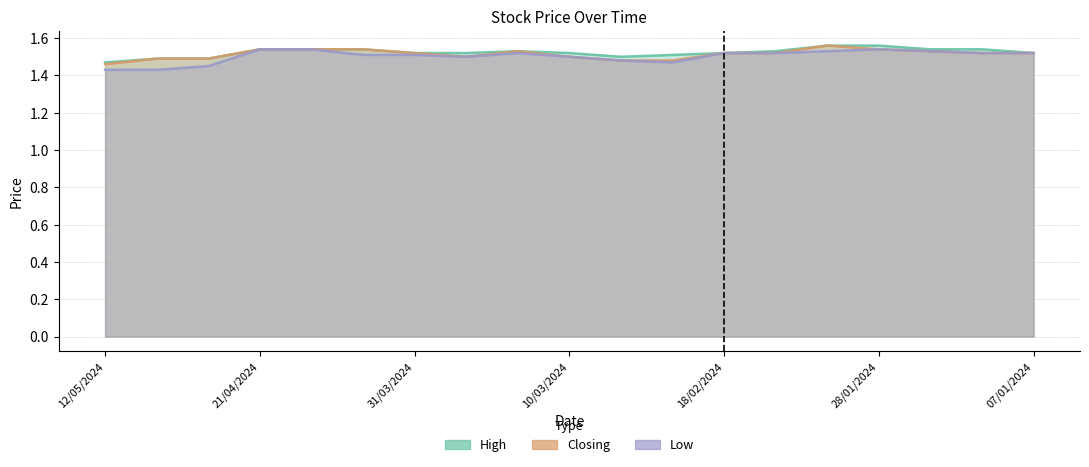

What is the value of the High point at the 17th from the left?

1.5